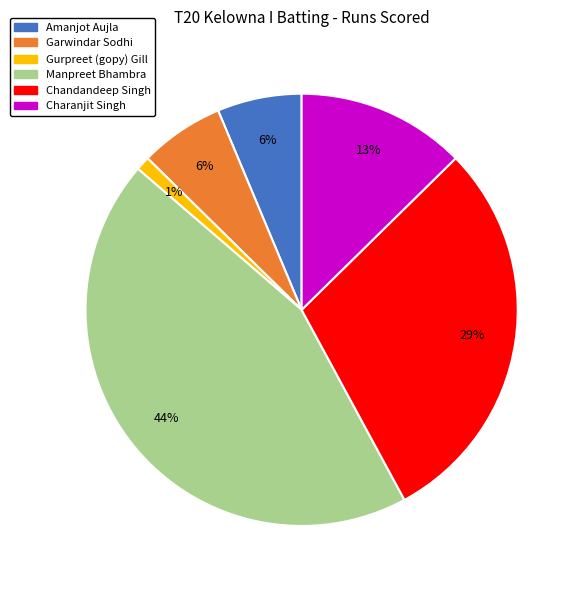

To the nearest percent, what percentage of the pie is Amanjot Aujla?

6%